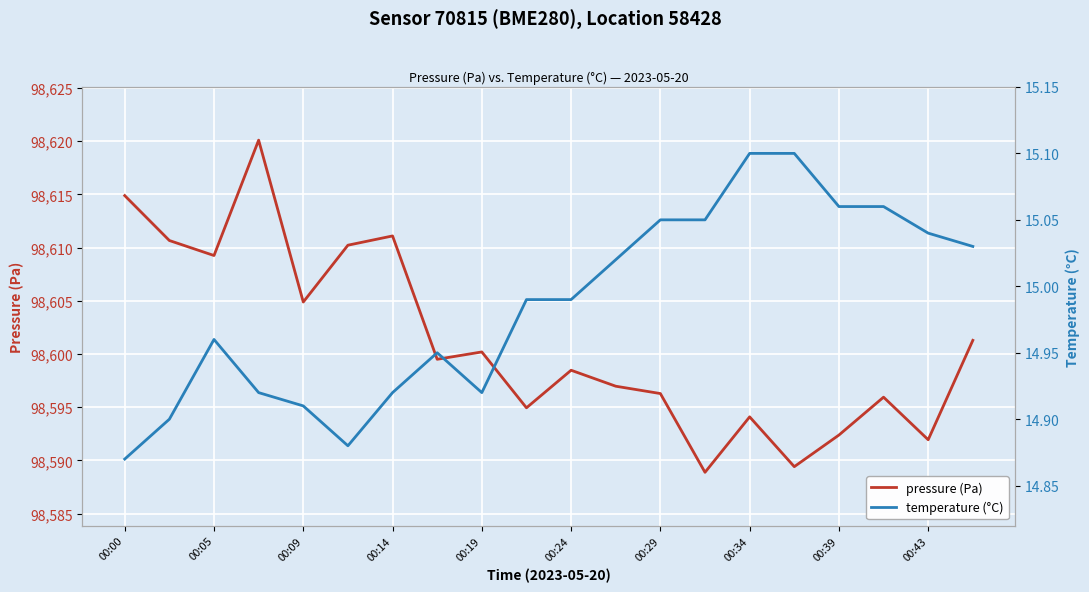

The value of pressure (Pa) at 00:05 is 98609.2. True or false?

True